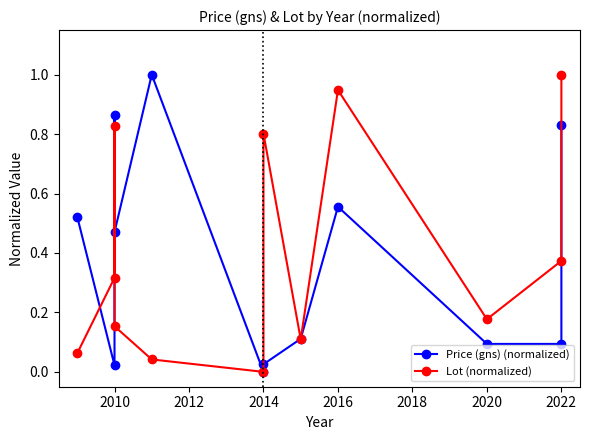

How many interior local valleys does the Price (gns) (normalized) series have?

3